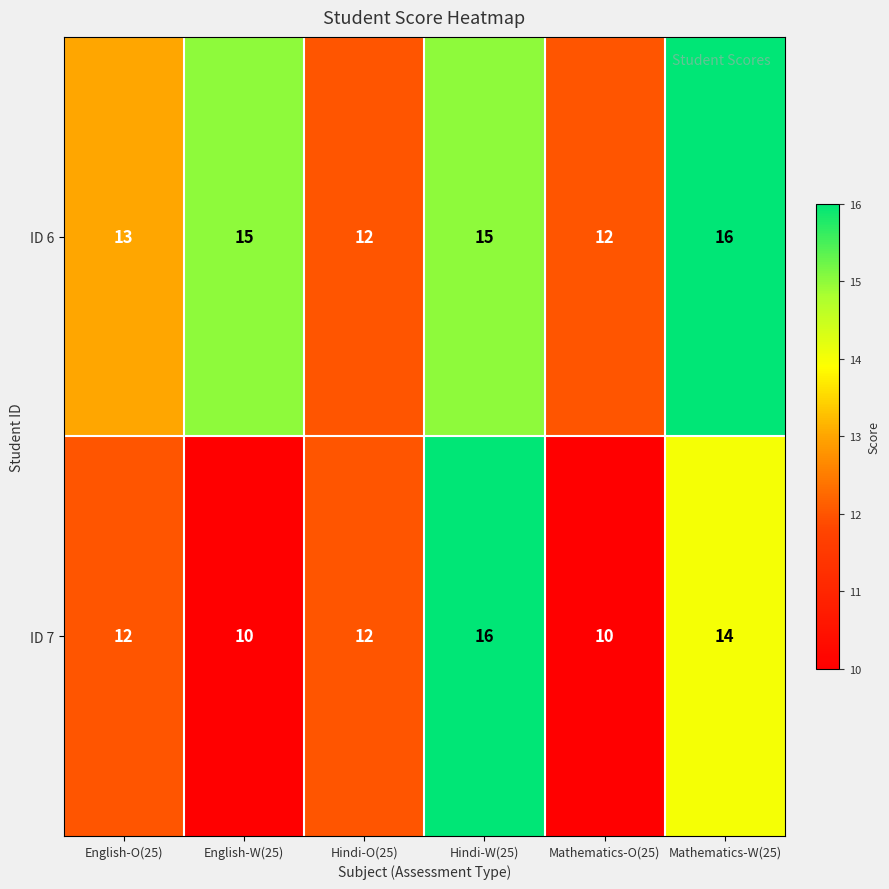

Count the ID 7 values in the range 10 to 14.

5